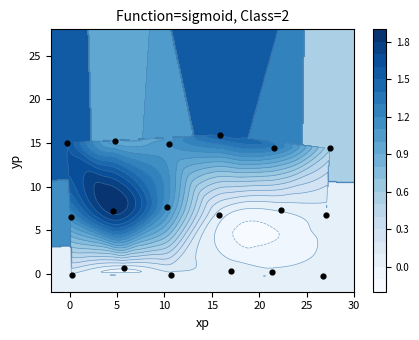

What is the difference between the second highest and minimum values?

15.4